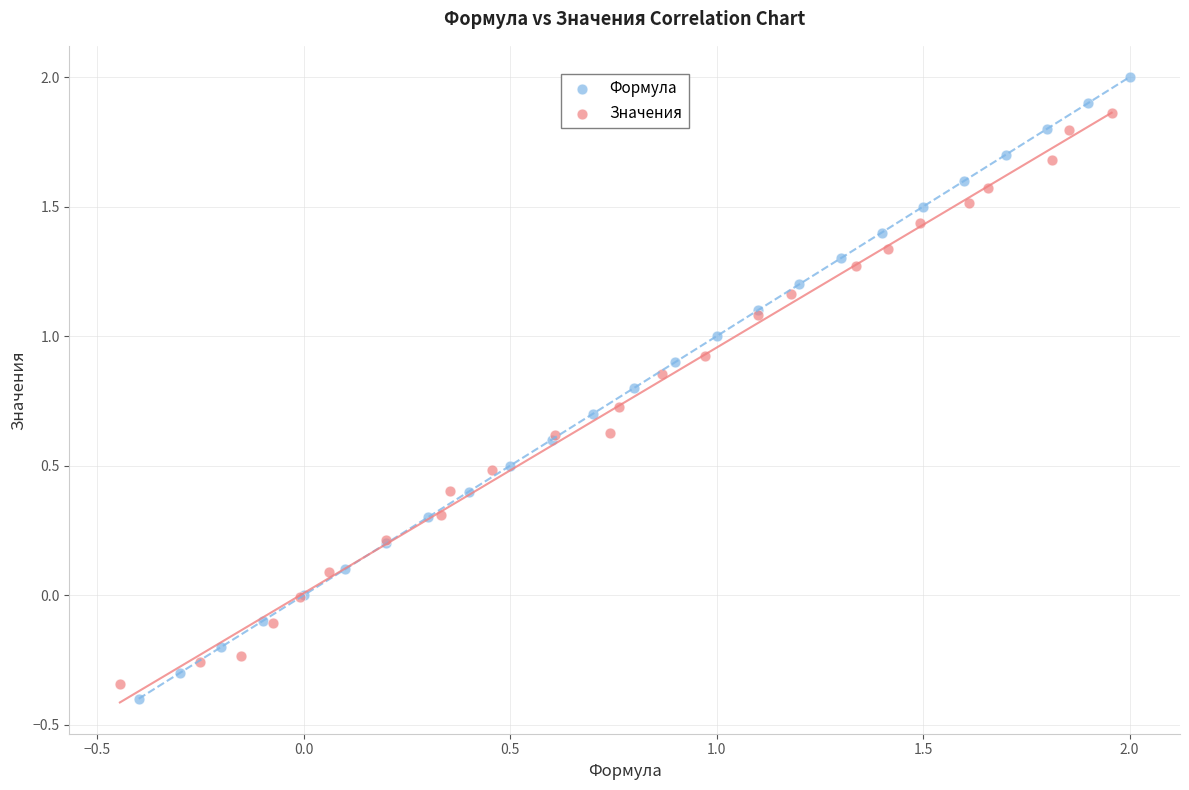

What are all the series names shown in the legend?

Формула, Значения